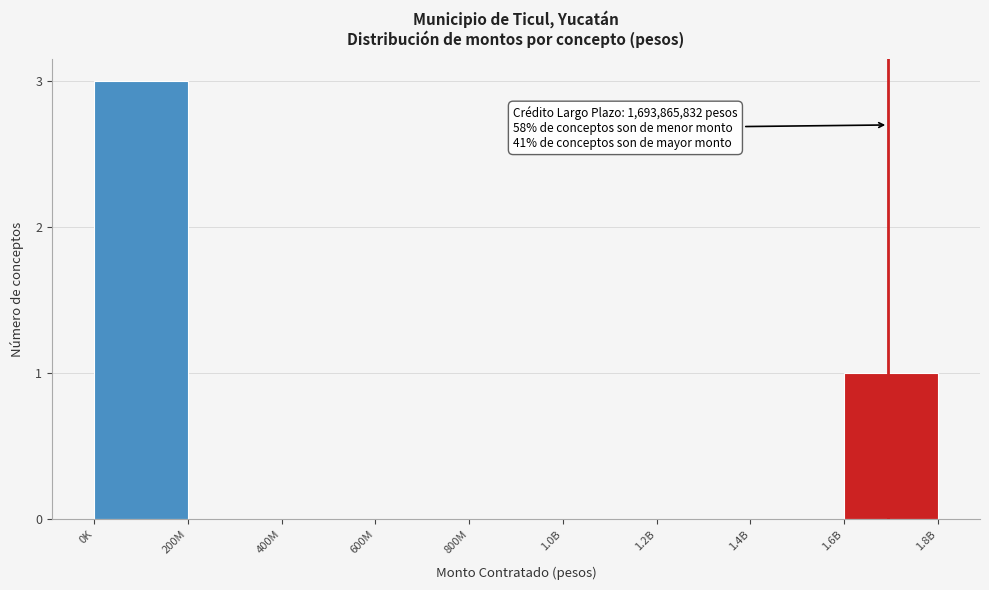

Reading left to right, list all the values displayed in this chart.

0K=3	200M=0	400M=0	600M=0	800M=0	1.0B=0	1.2B=0	1.4B=0	1.6B=1